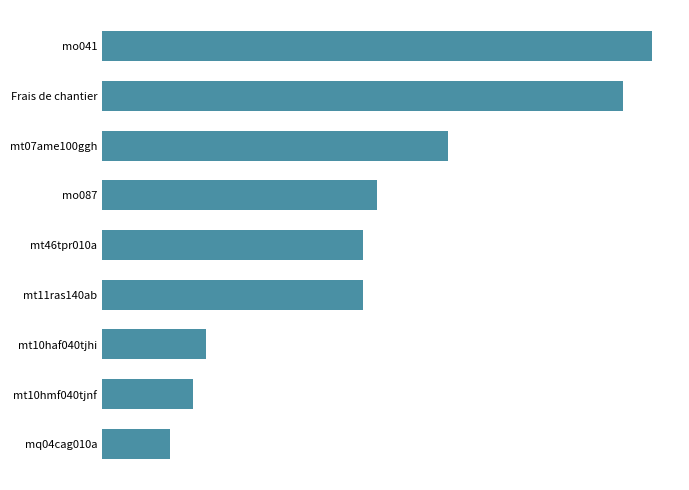

Does the chart contain any negative values?

No